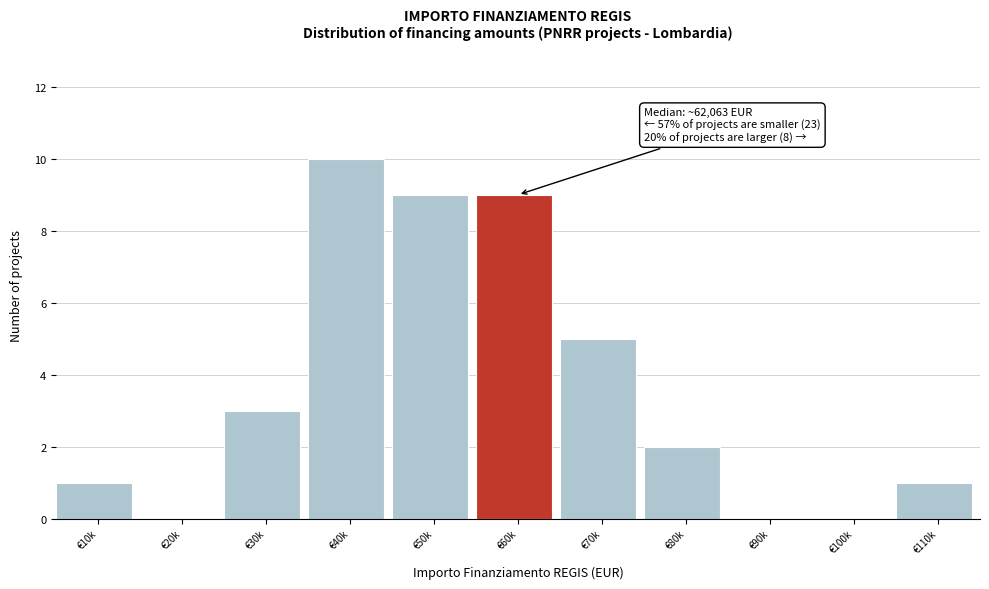

Reading left to right, what are all the values shown in this chart?

€10k=1	€20k=0	€30k=3	€40k=10	€50k=9	€60k=9	€70k=5	€80k=2	€90k=0	€100k=0	€110k=1